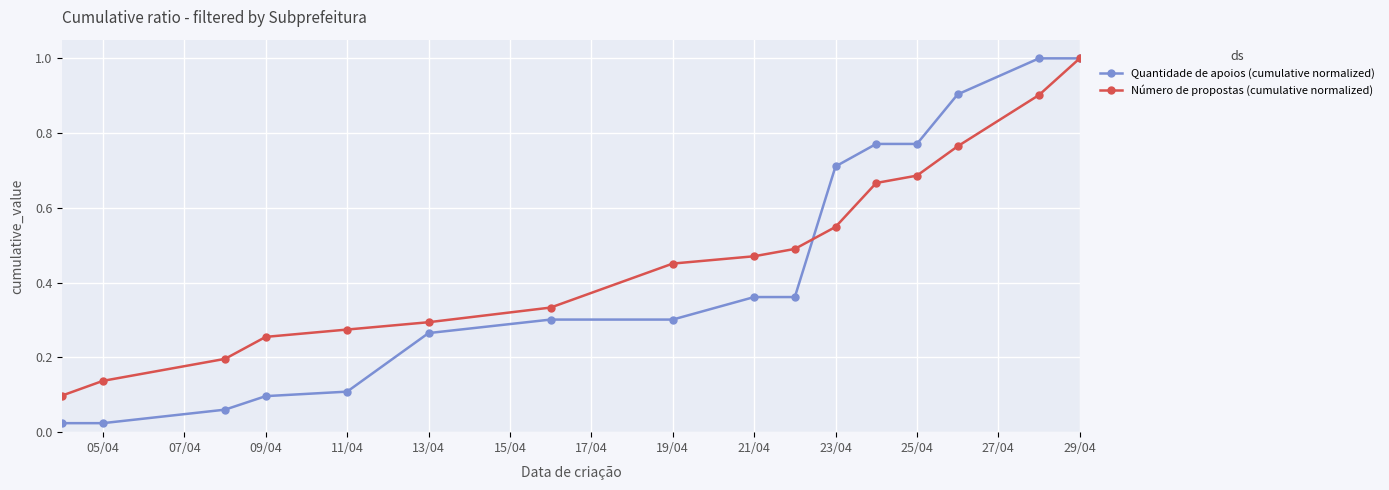

What is the sum of all Número de propostas (cumulative normalized) values?

7.6